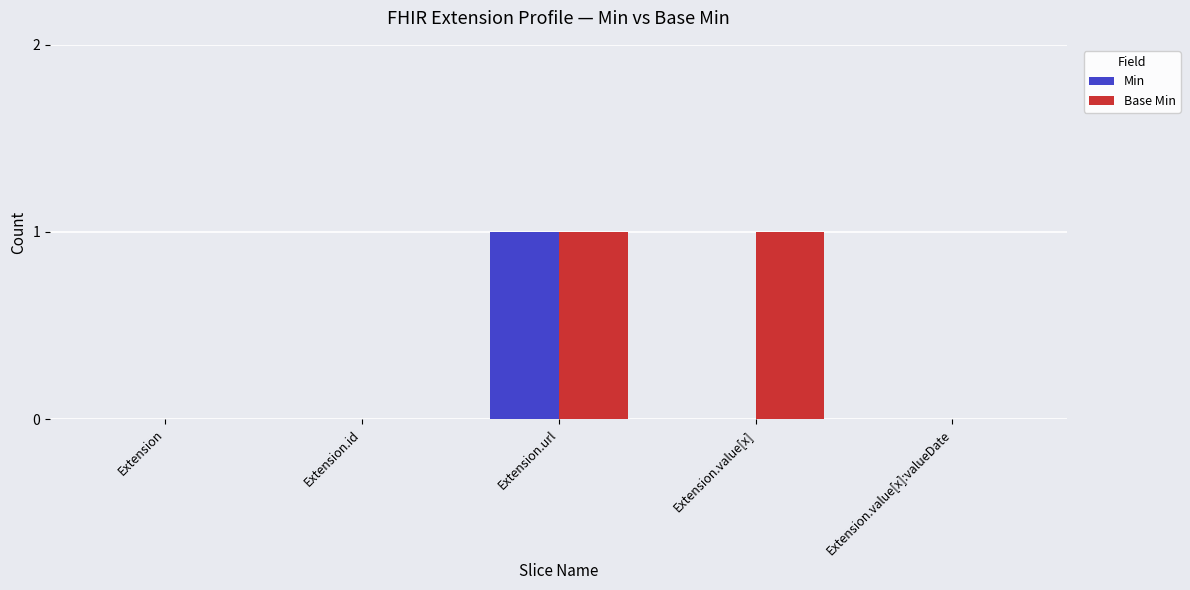

Reading right to left, list all the values displayed in this chart.

Min: 0	0	1	0	0
Base Min: 0	1	1	0	0